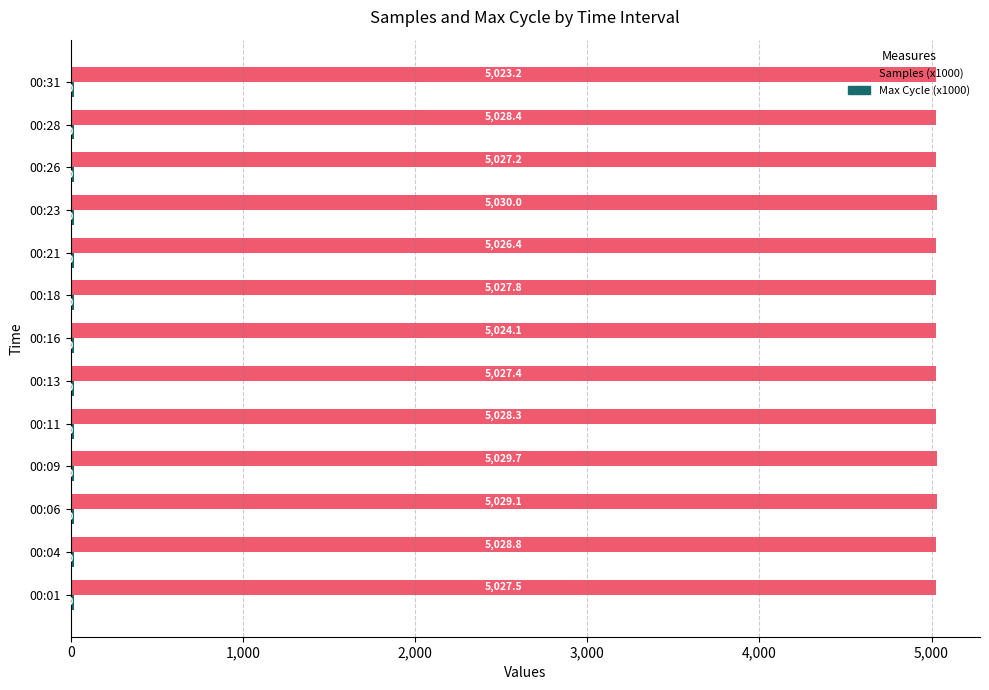

List the labels in order of Samples (x1000) value, smallest first.

00:31, 00:16, 00:21, 00:26, 00:13, 00:01, 00:18, 00:11, 00:28, 00:04, 00:06, 00:09, 00:23